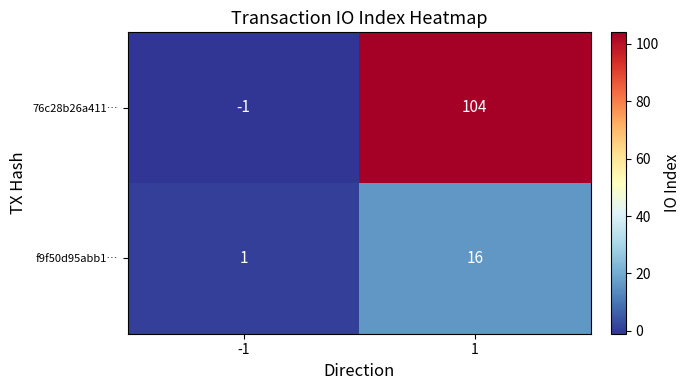

At which category is the sum across all series the highest?

1